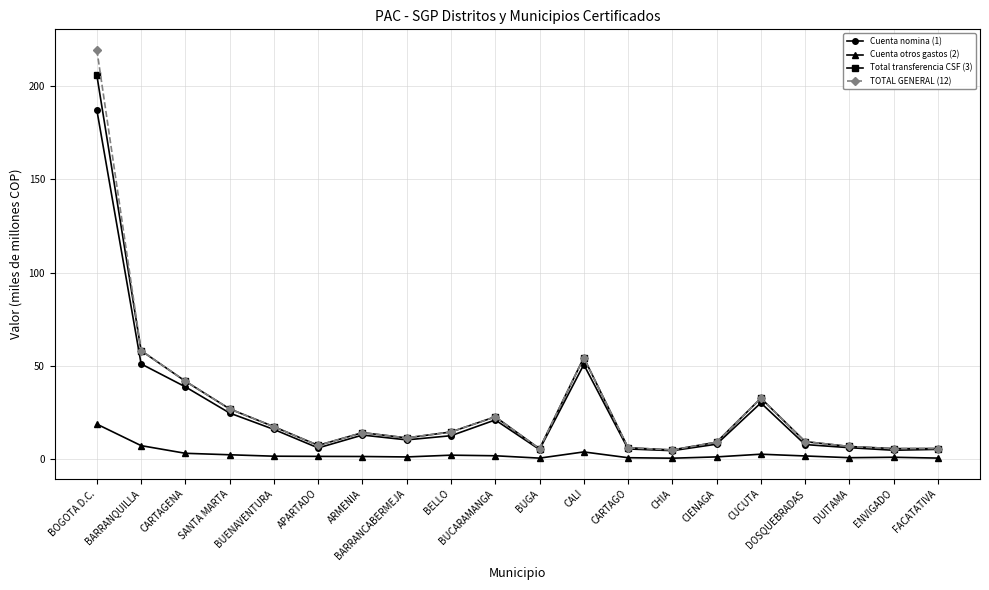

What is the value of the Total transferencia CSF (3) point at the 6th from the left?

7.3